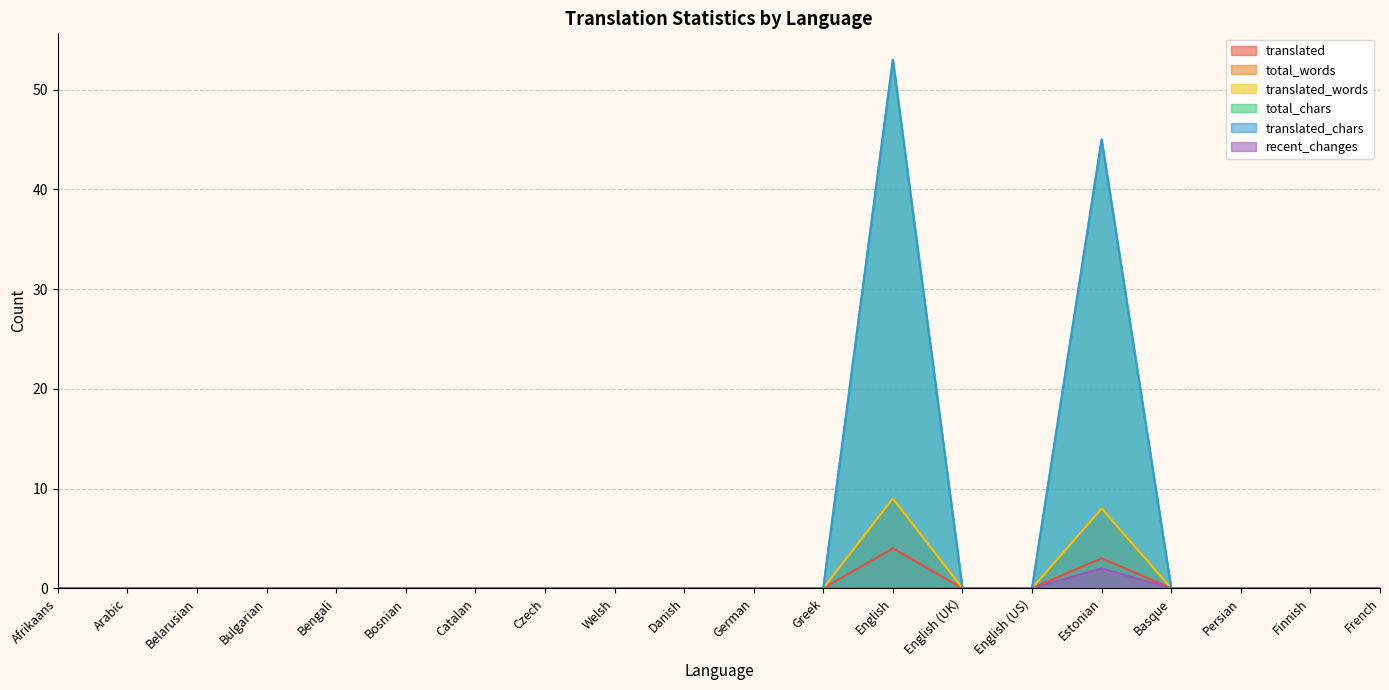

Which has a higher value, Bosnian or Finnish?

Bosnian